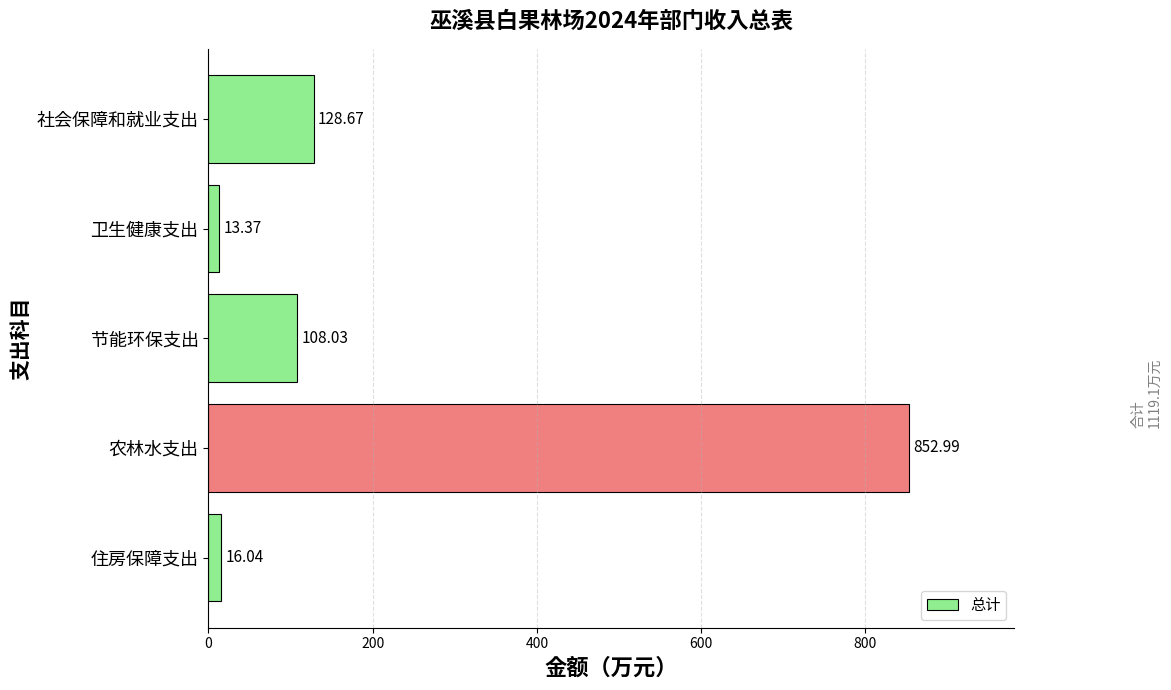

What is the label of the 5th bar from the top?

住房保障支出